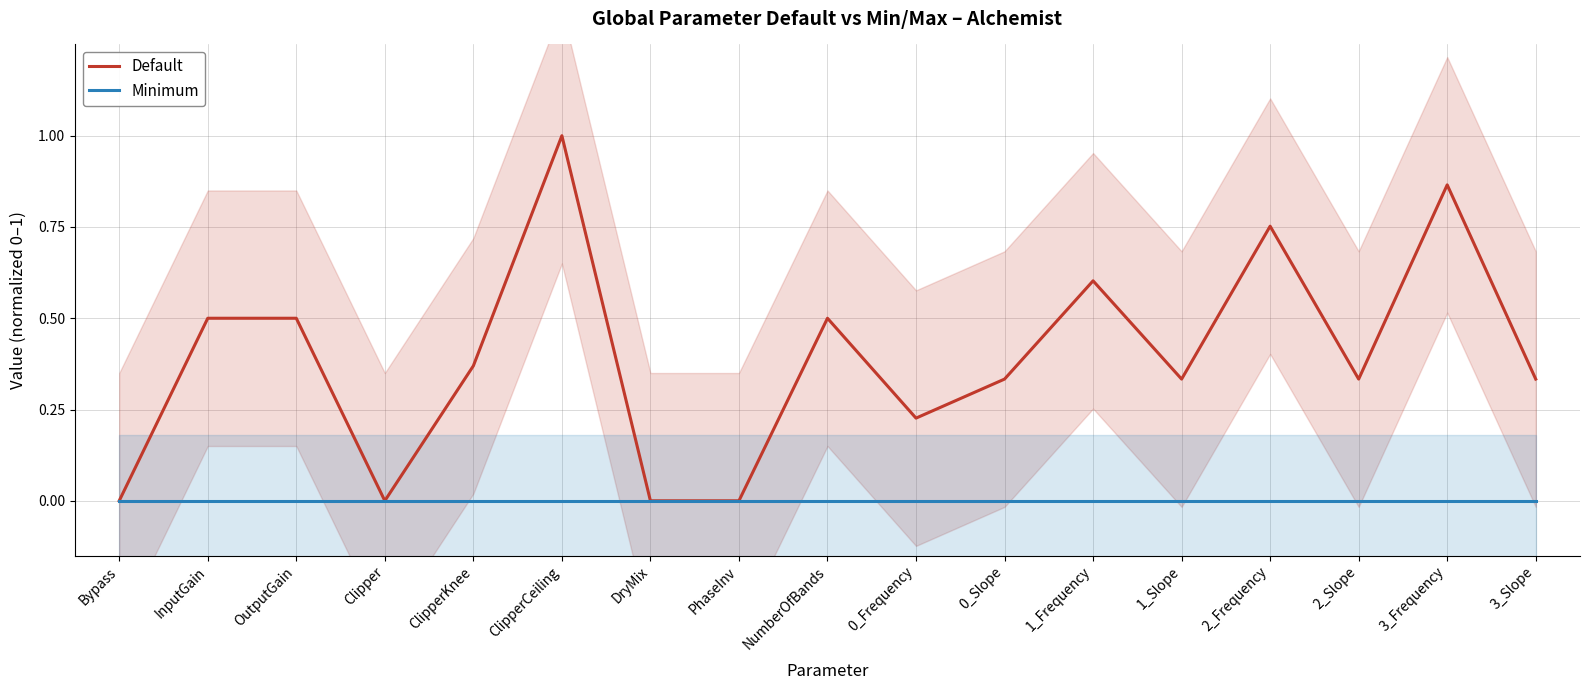

Rank the series by their average value, from highest to lowest.

Default, Minimum